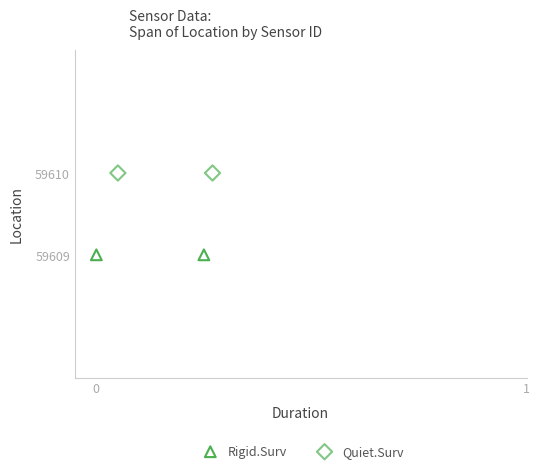

What are all the series names shown in the legend?

Rigid.Surv, Quiet.Surv